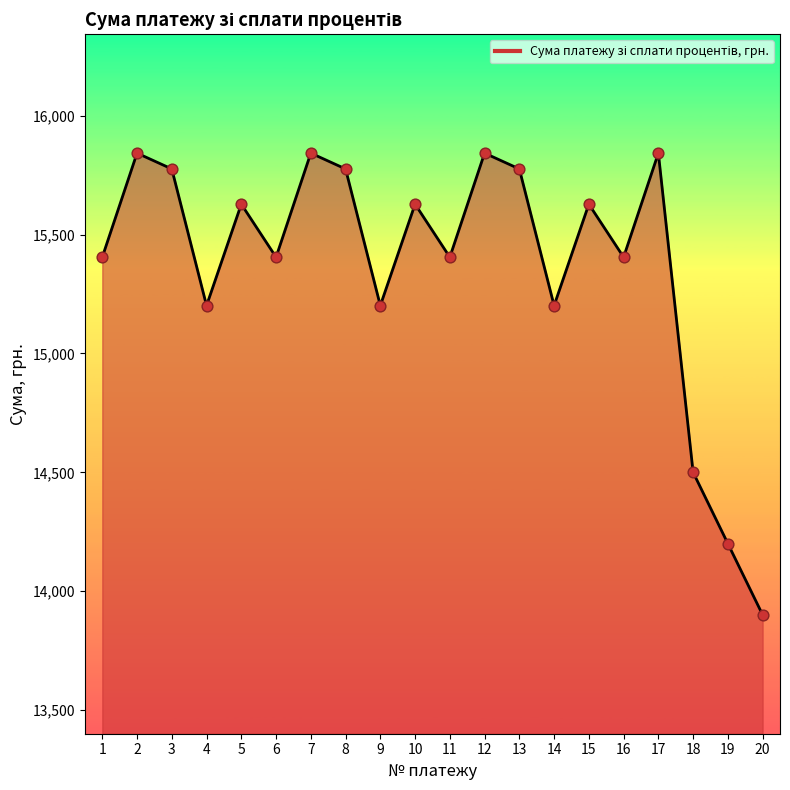

What is the ratio of the value at 12 to the value at 2?

1.0